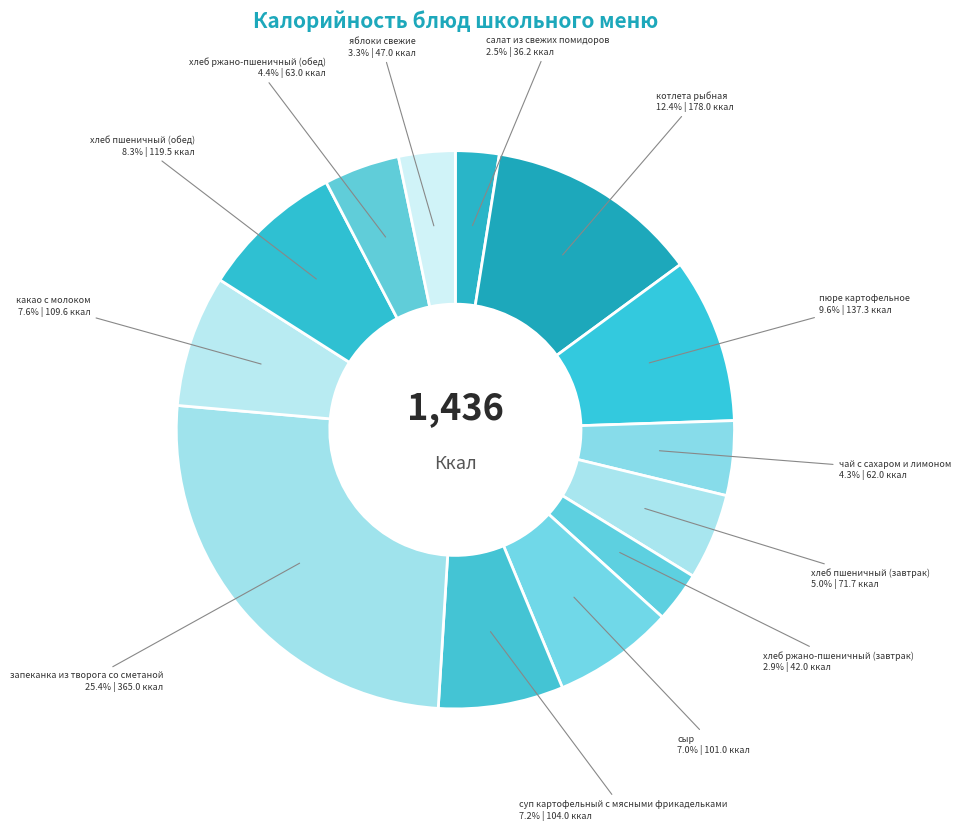

Is какао с молоком the majority of the pie?

No